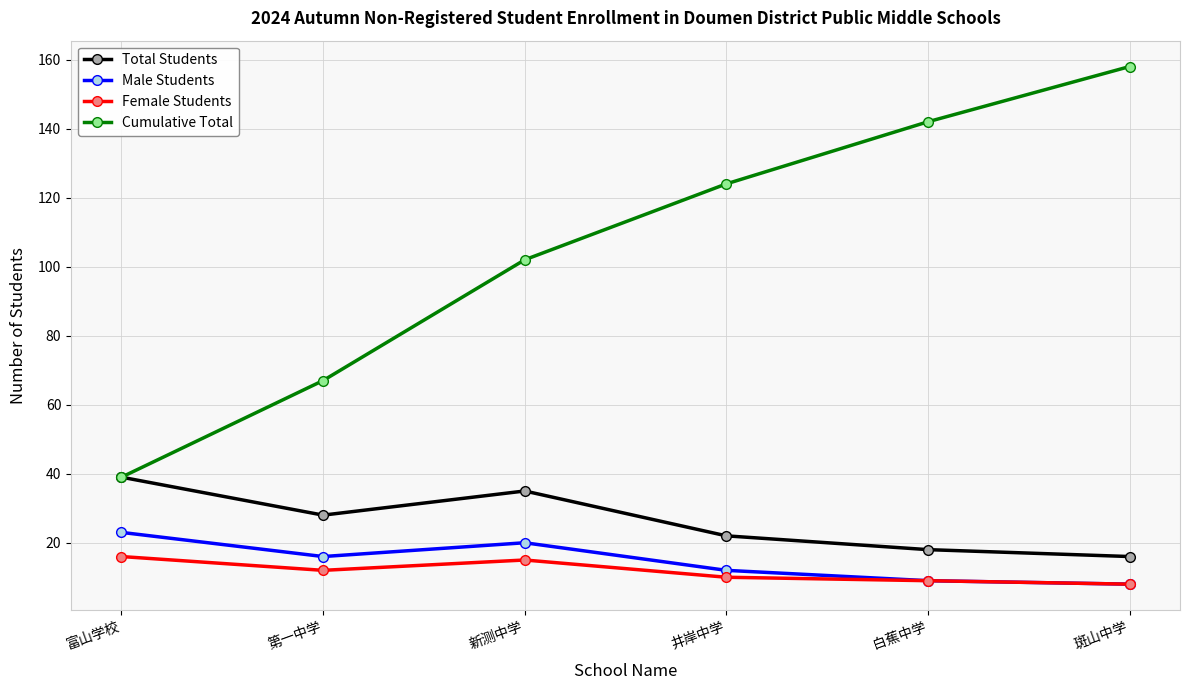

True or false: Cumulative Total and Female Students cross at least once.

False